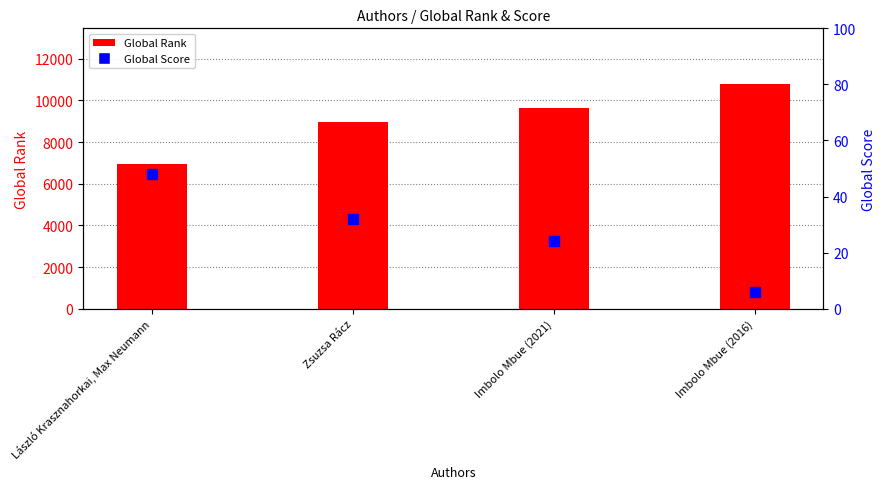

What is the total value across all series at Zsuzsa Rácz?

9003